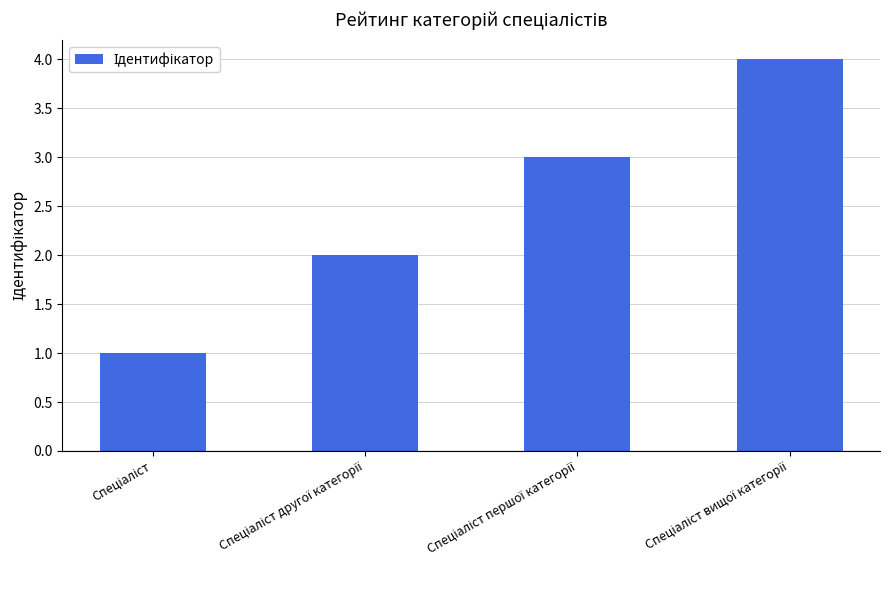

What is the maximum value shown in the chart?

4